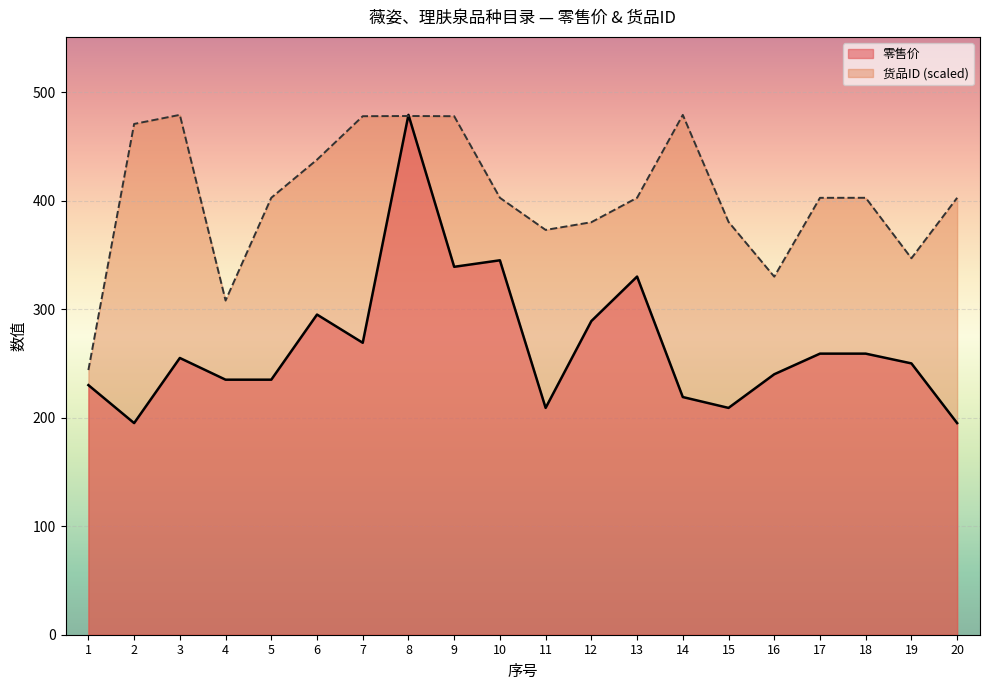

How many times do 零售价 and 货品ID cross each other?

2